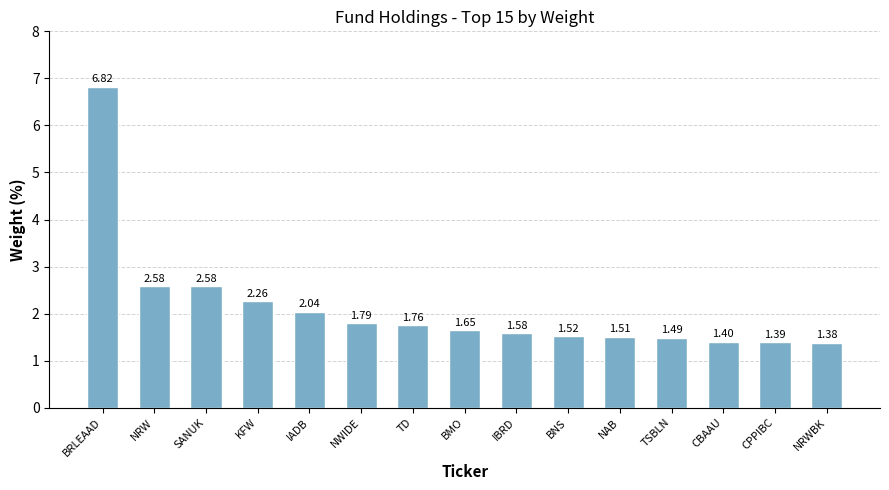

What is the label of the 8th bar from the right?

BMO